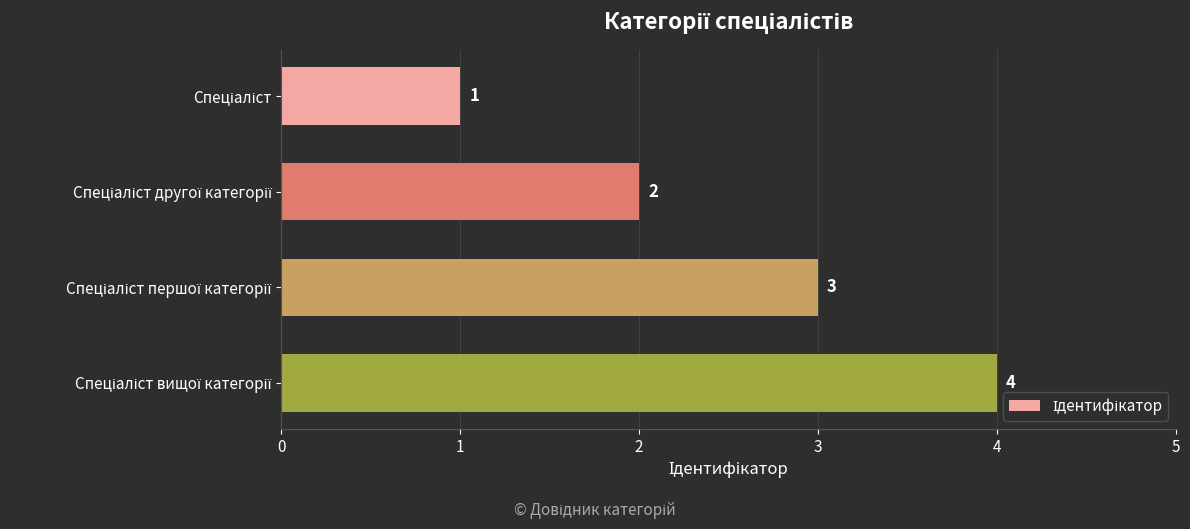

What is the sum of all values?

10